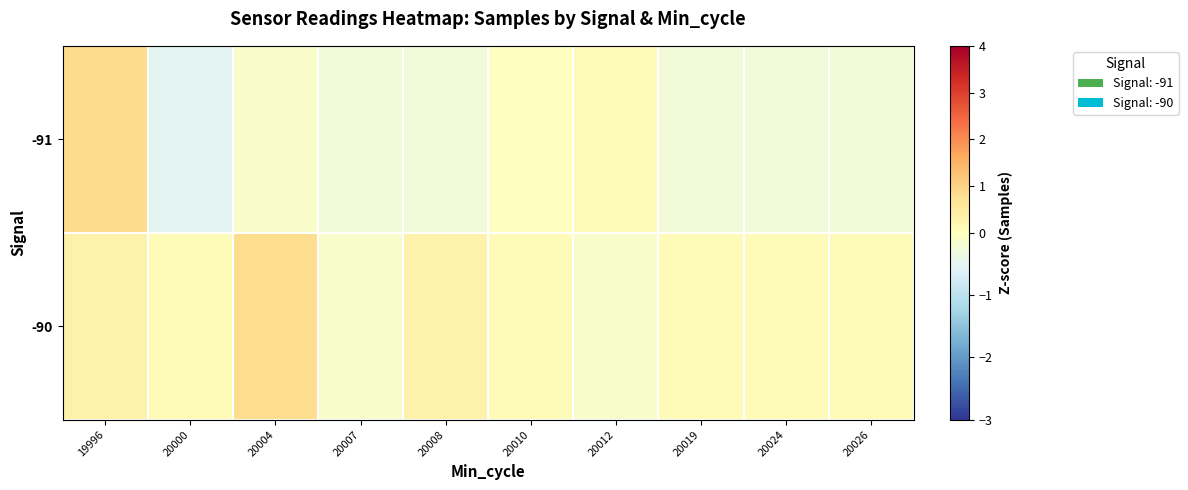

What is the total value across all series at 20019?

-0.2